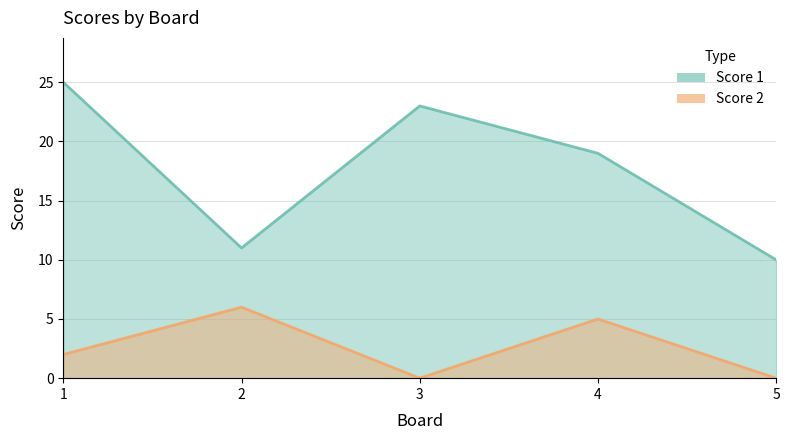

In Score 2, how many points are lower than both neighbors (excluding endpoints)?

1